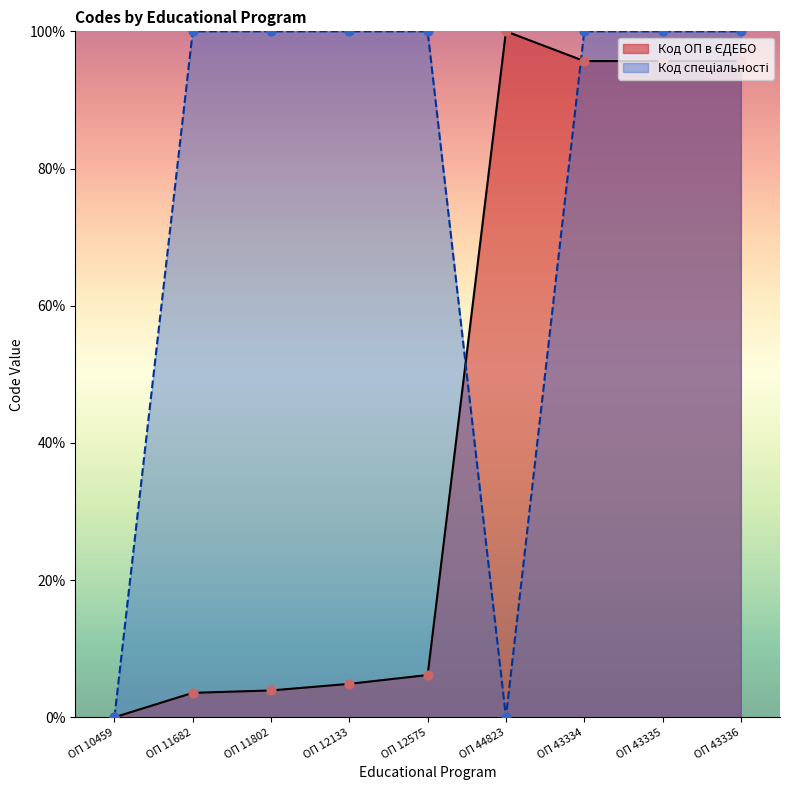

What is the total value across all series at ОП 43335?

195.7